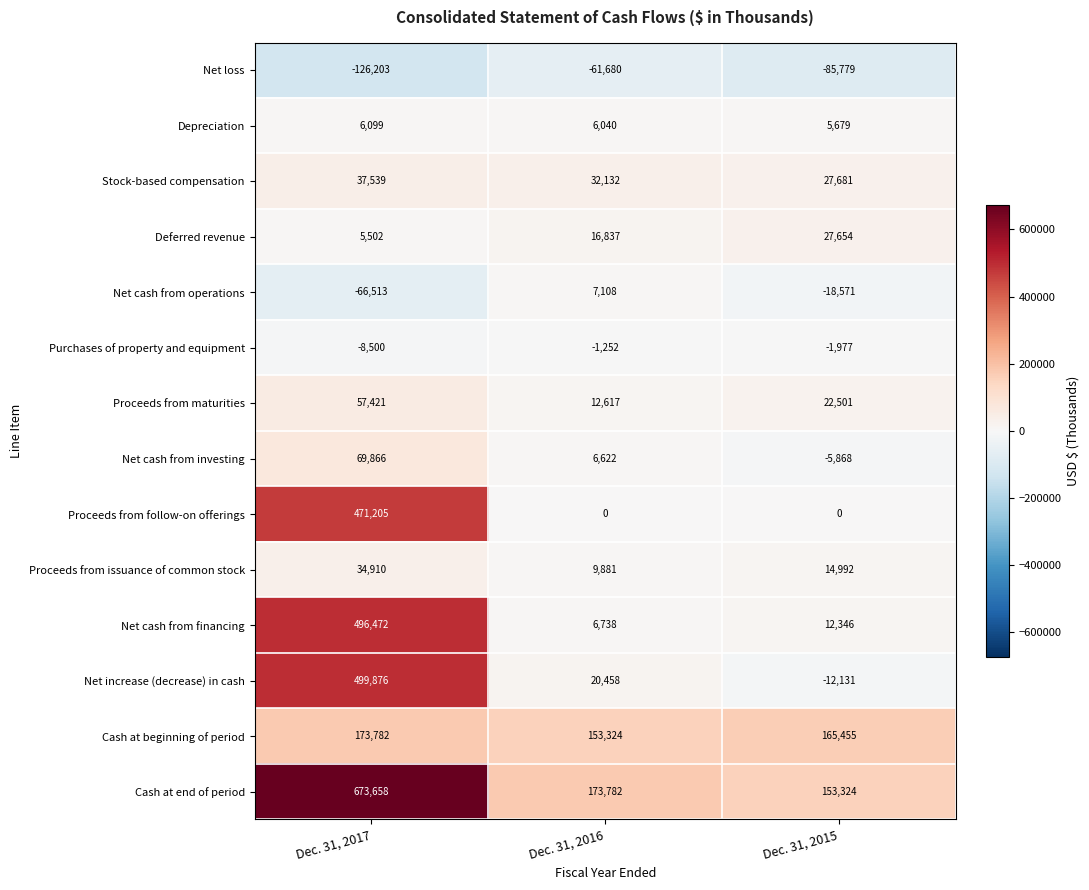

What is the total value across all series at Dec. 31, 2015?

305306